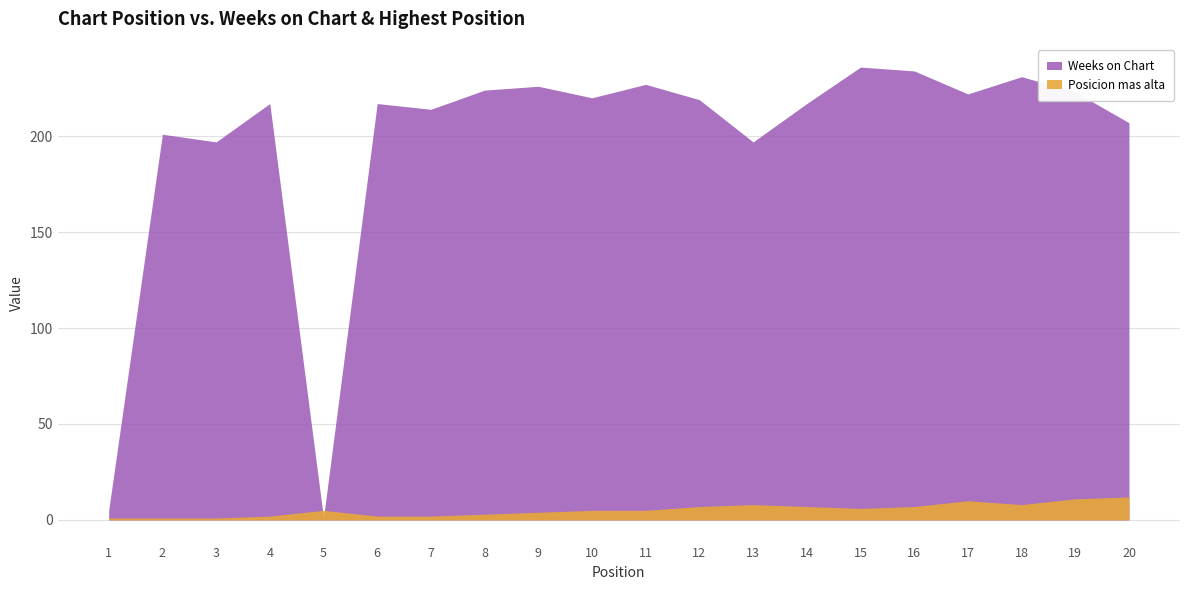

Which category has the highest value in the Weeks on Chart series?

15